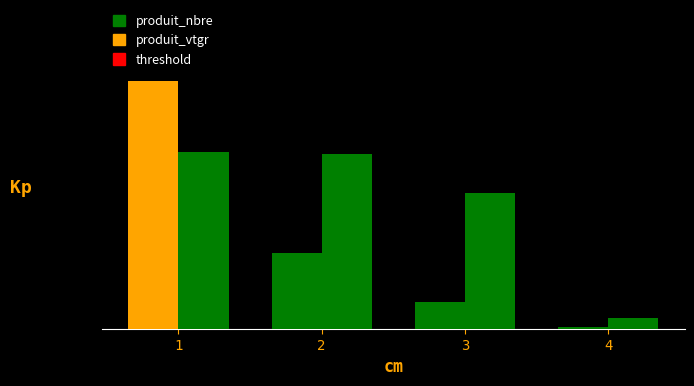

The value of produit_vtgr at 4 is 0.3. True or false?

True